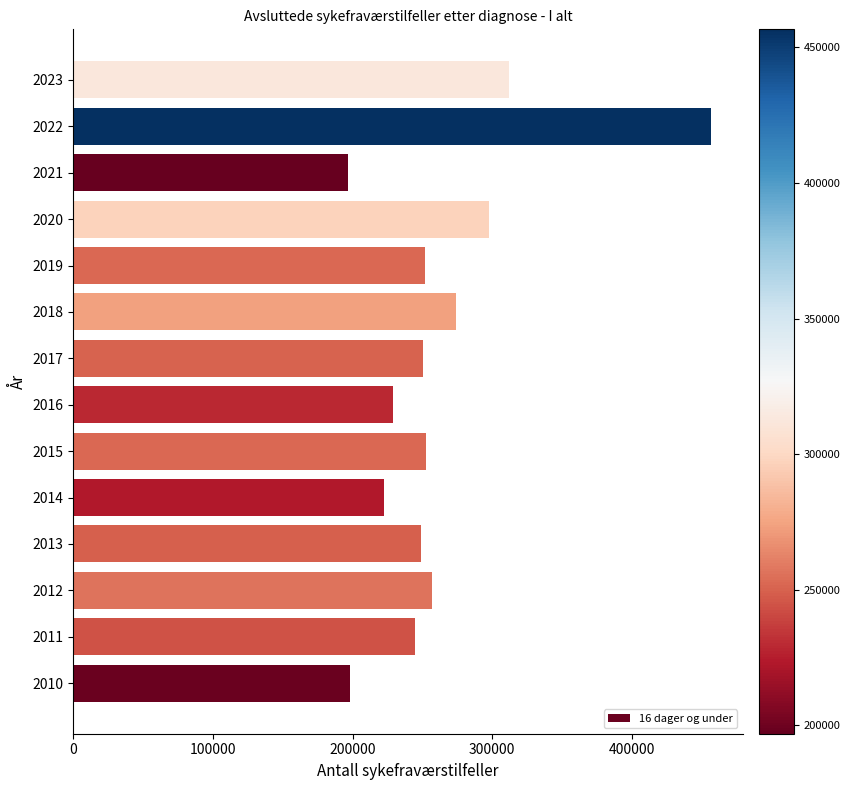

Is it true that the value at 2020 is 101182?

False